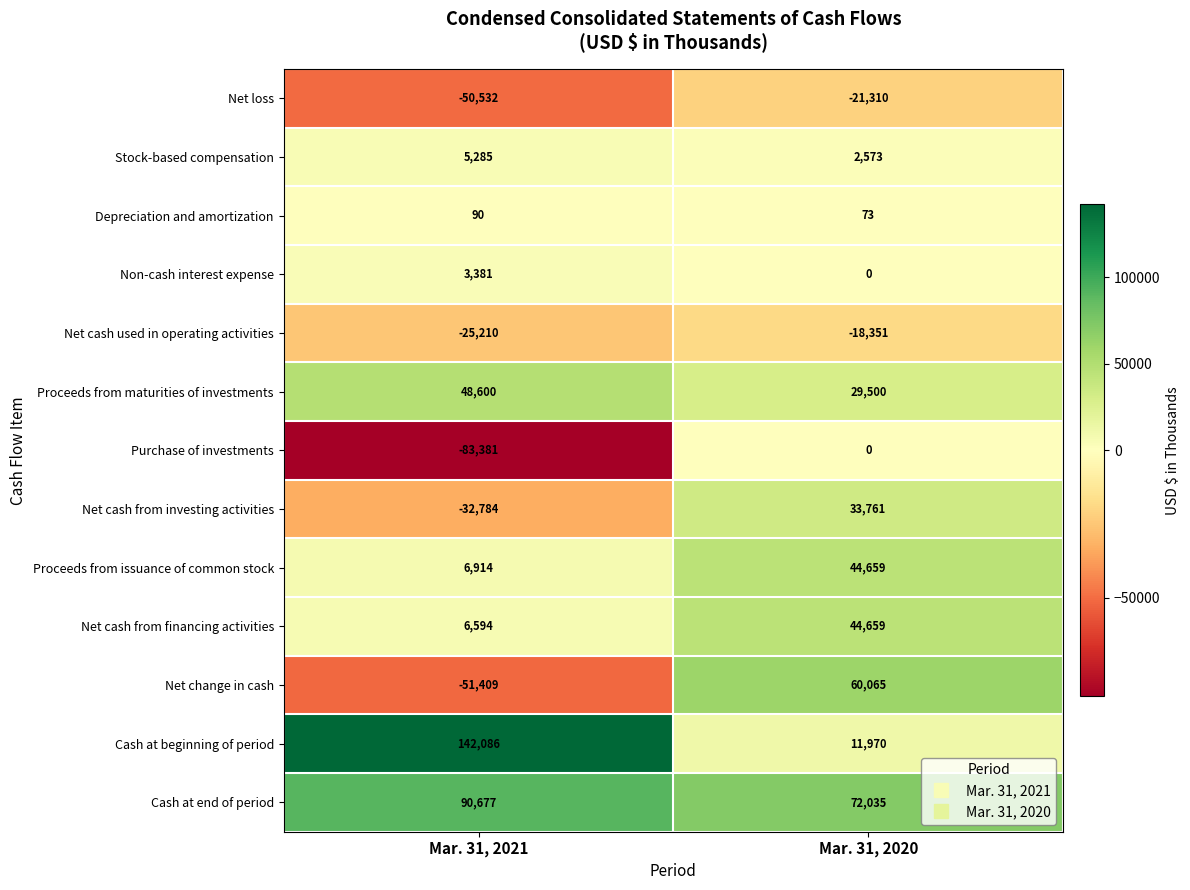

Is it true that Net loss equals -21310 at Mar. 31, 2020?

True